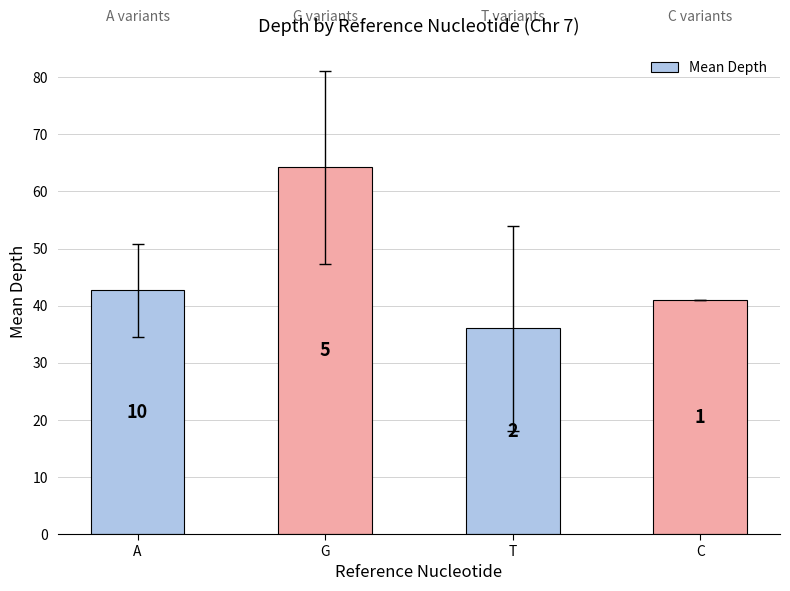

Reading right to left, transcribe all the data shown in this chart.

C=41.0	T=36.0	G=64.2	A=42.7